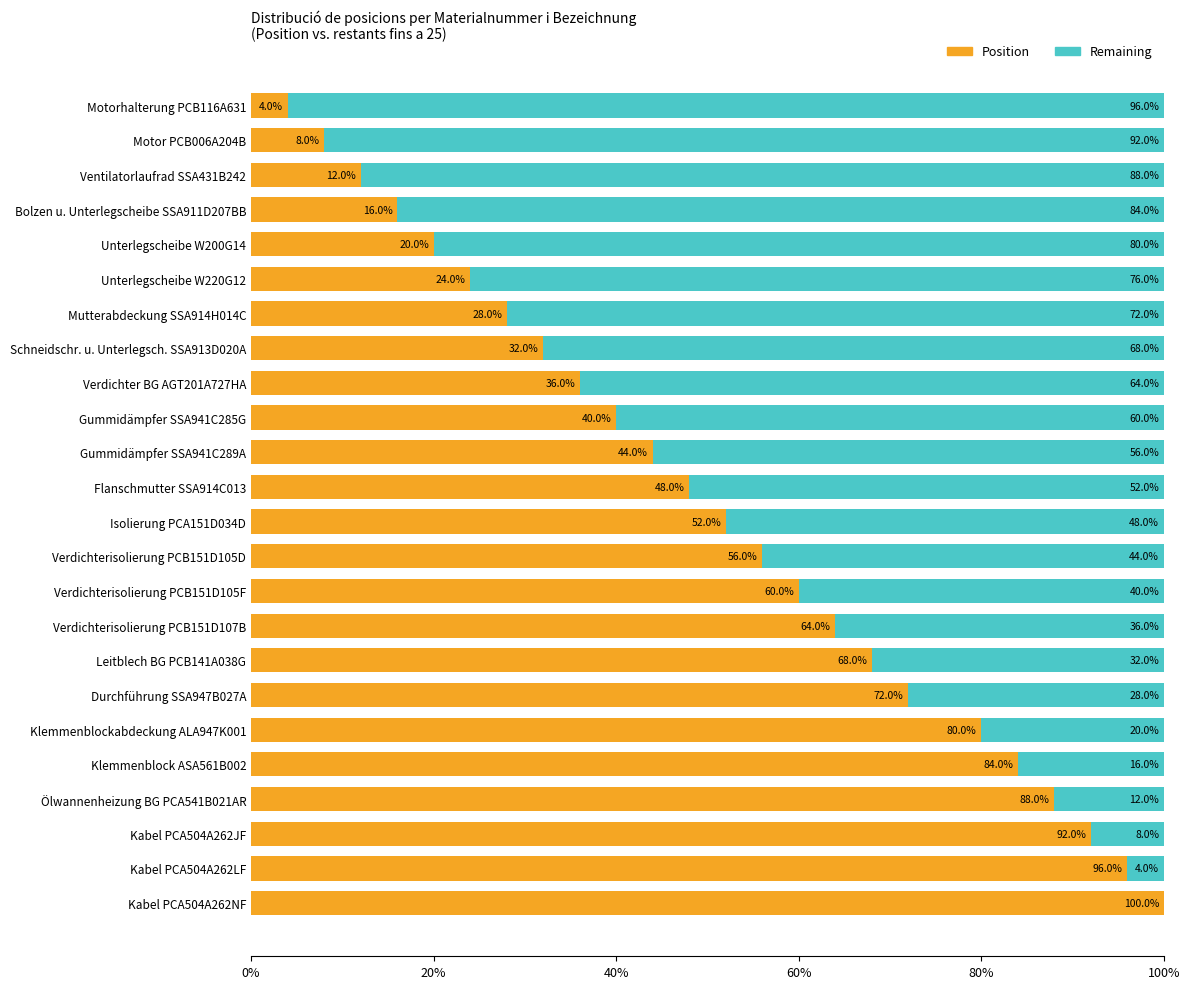

At which label does Position reach its peak?

Kabel PCA504A262NF